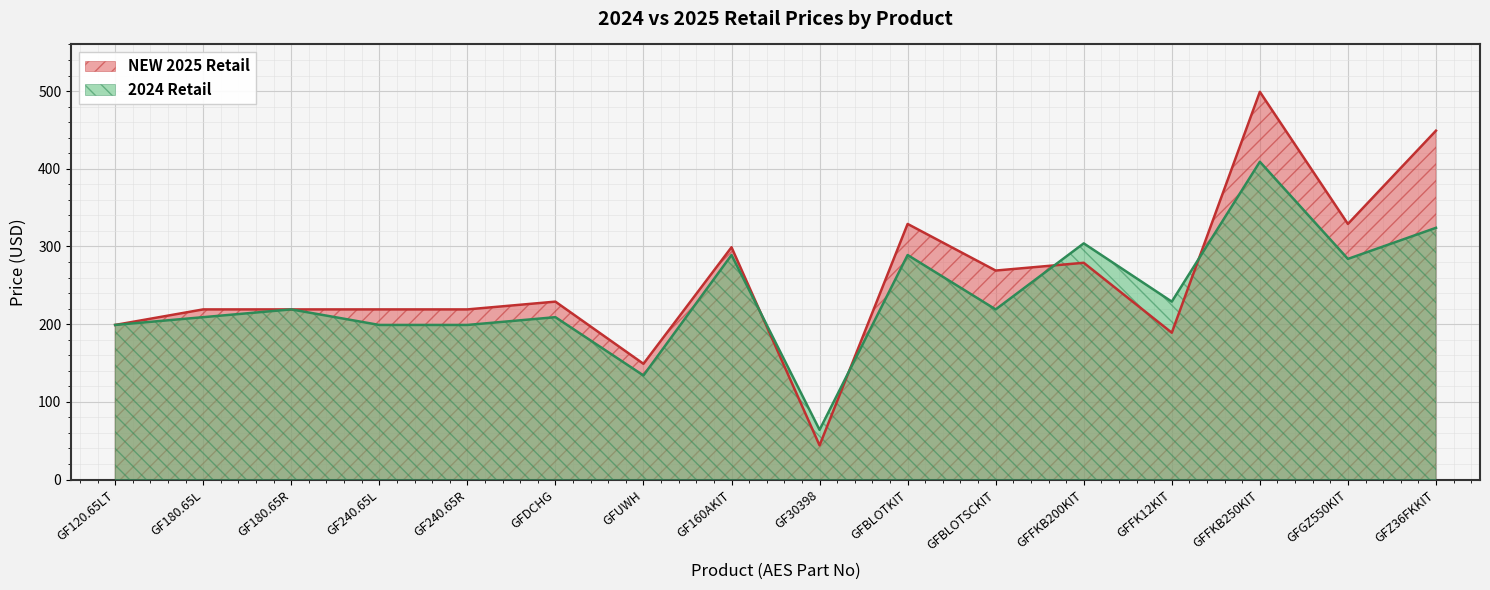

What is the sum of all 2024 Retail values?

3779